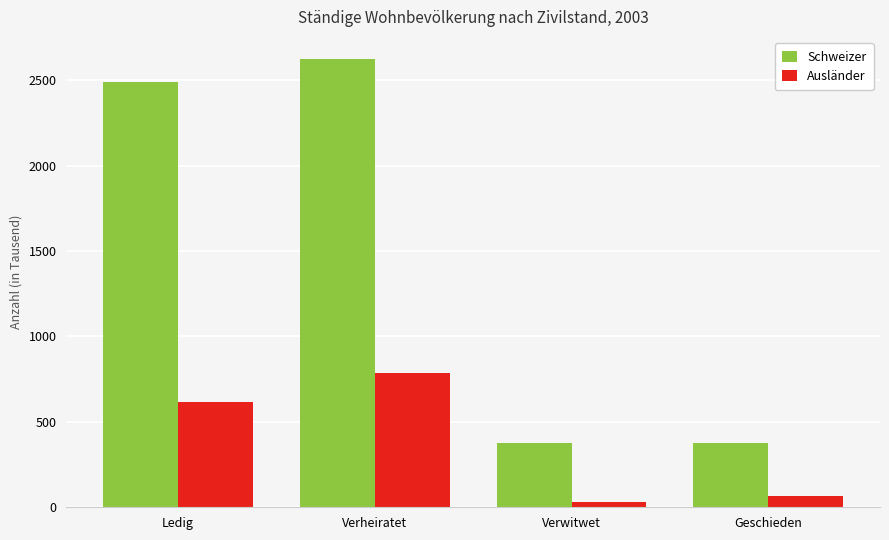

What is the average value of the Schweizer series?

1465810